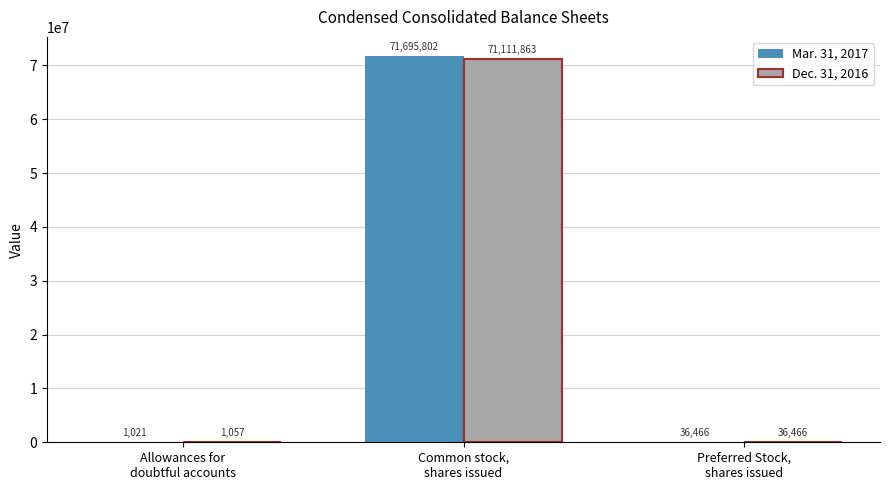

What is the difference between the Dec. 31, 2016 values at Allowances for
doubtful accounts and Common stock,
shares issued?

71110806